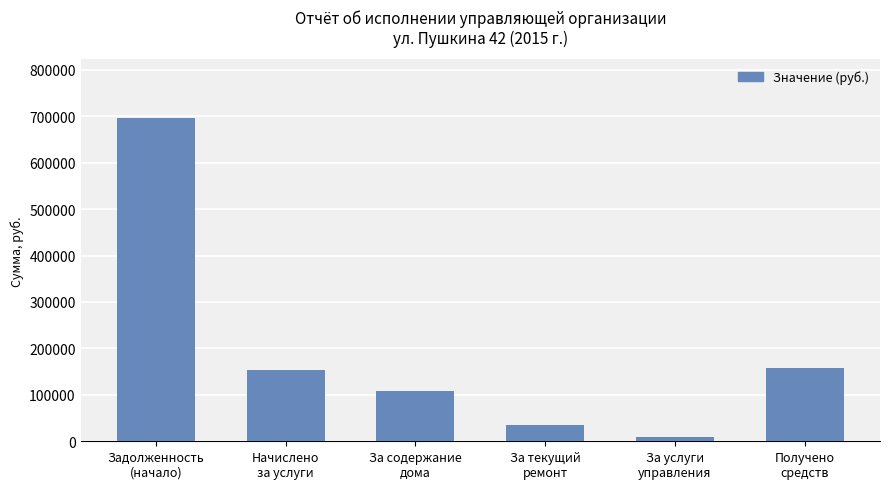

What is the difference between the second highest and minimum values?

148520.4